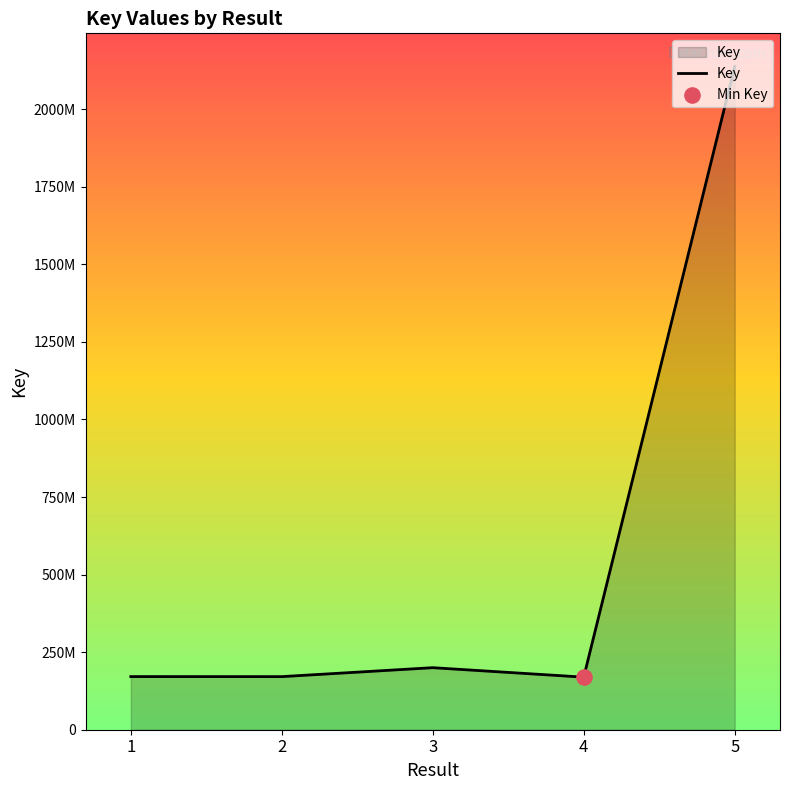

Which has a higher value, 3 or 4?

3